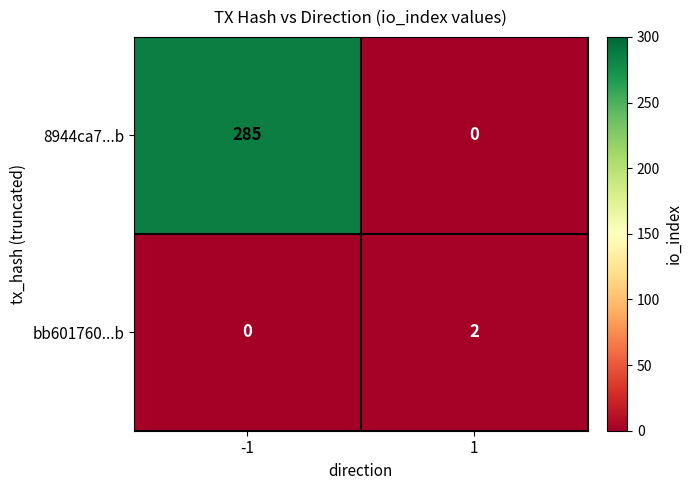

Reading right to left, transcribe all the data shown in this chart.

8944ca7...b: 0	285
bb601760...b: 2	0